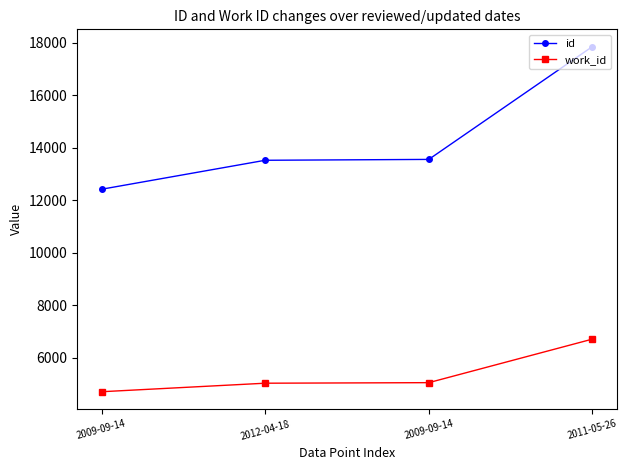

How many lines are shown in the chart?

2